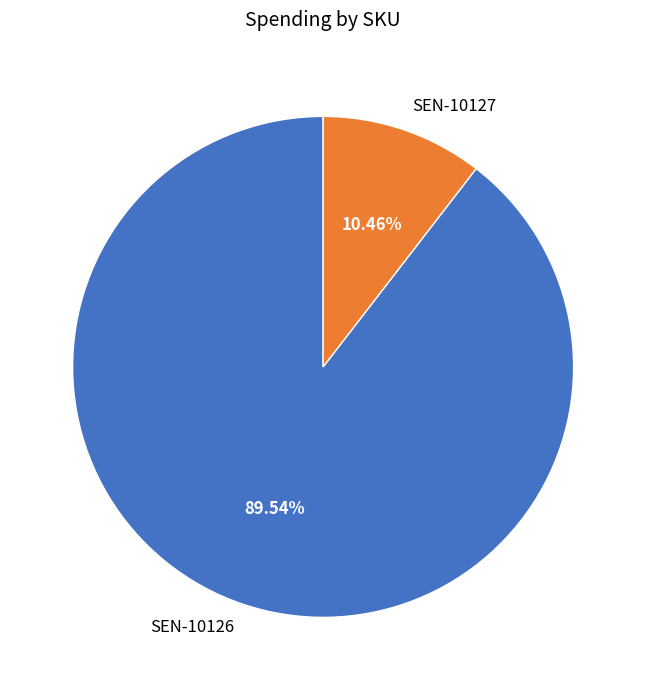

Is the sum of SEN-10127 and SEN-10126 greater than half?

Yes